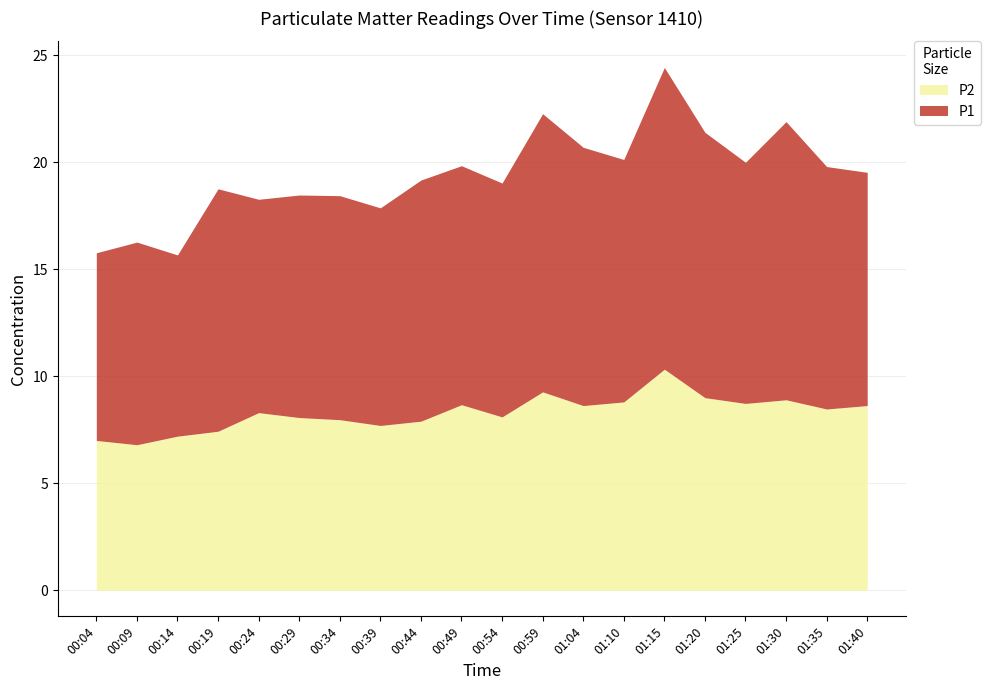

Where is P1 nearest to the value 11?

00:54